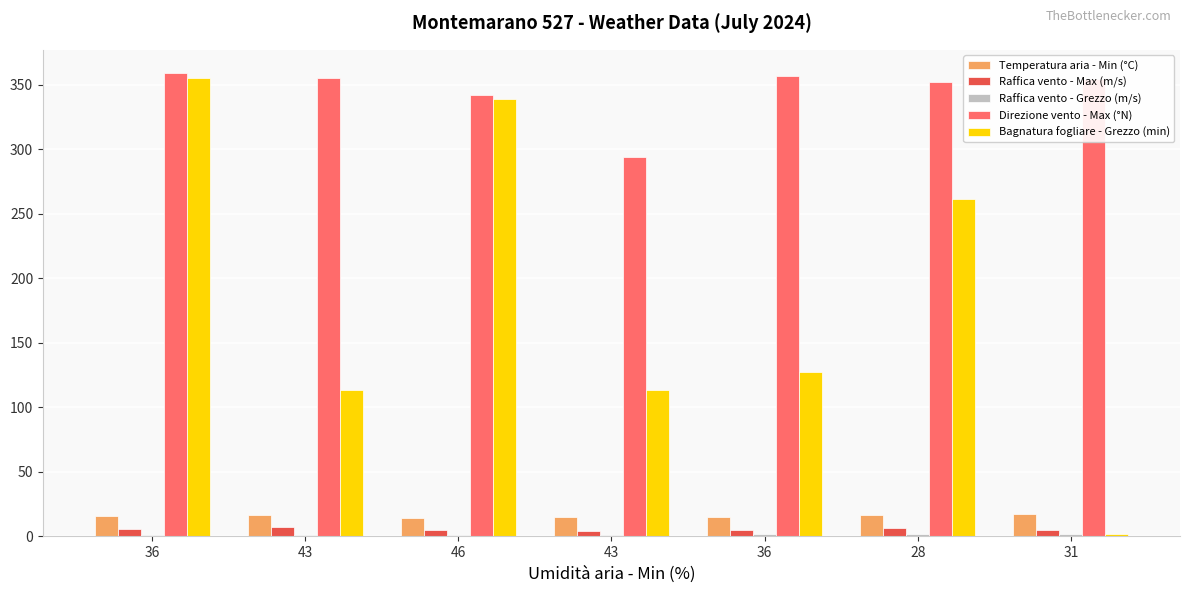

What is the label of the 3rd bar from the left?

46